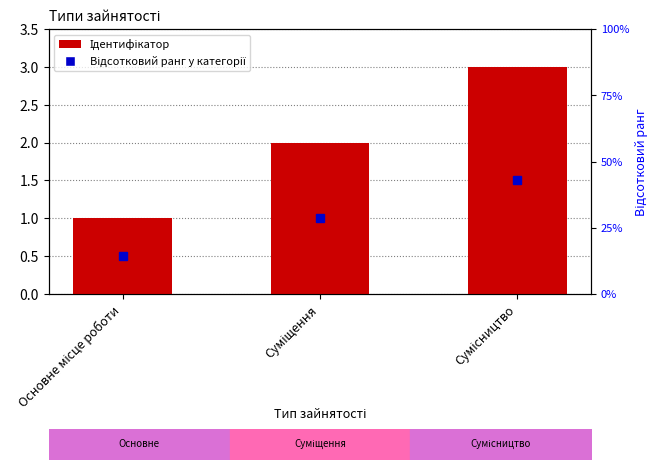

Where does the data first go above 2?

Сумісництво